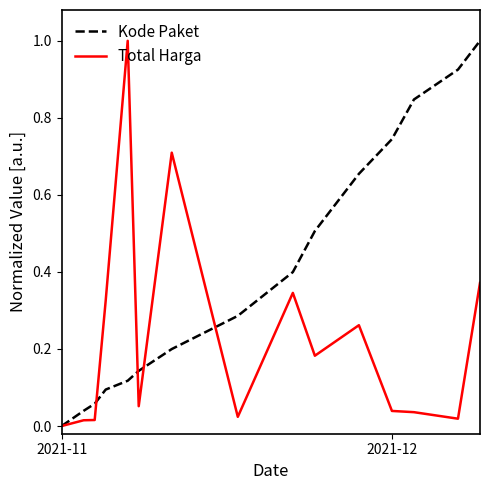

List the series in order of their overall mean, lowest first.

Total Harga, Kode Paket